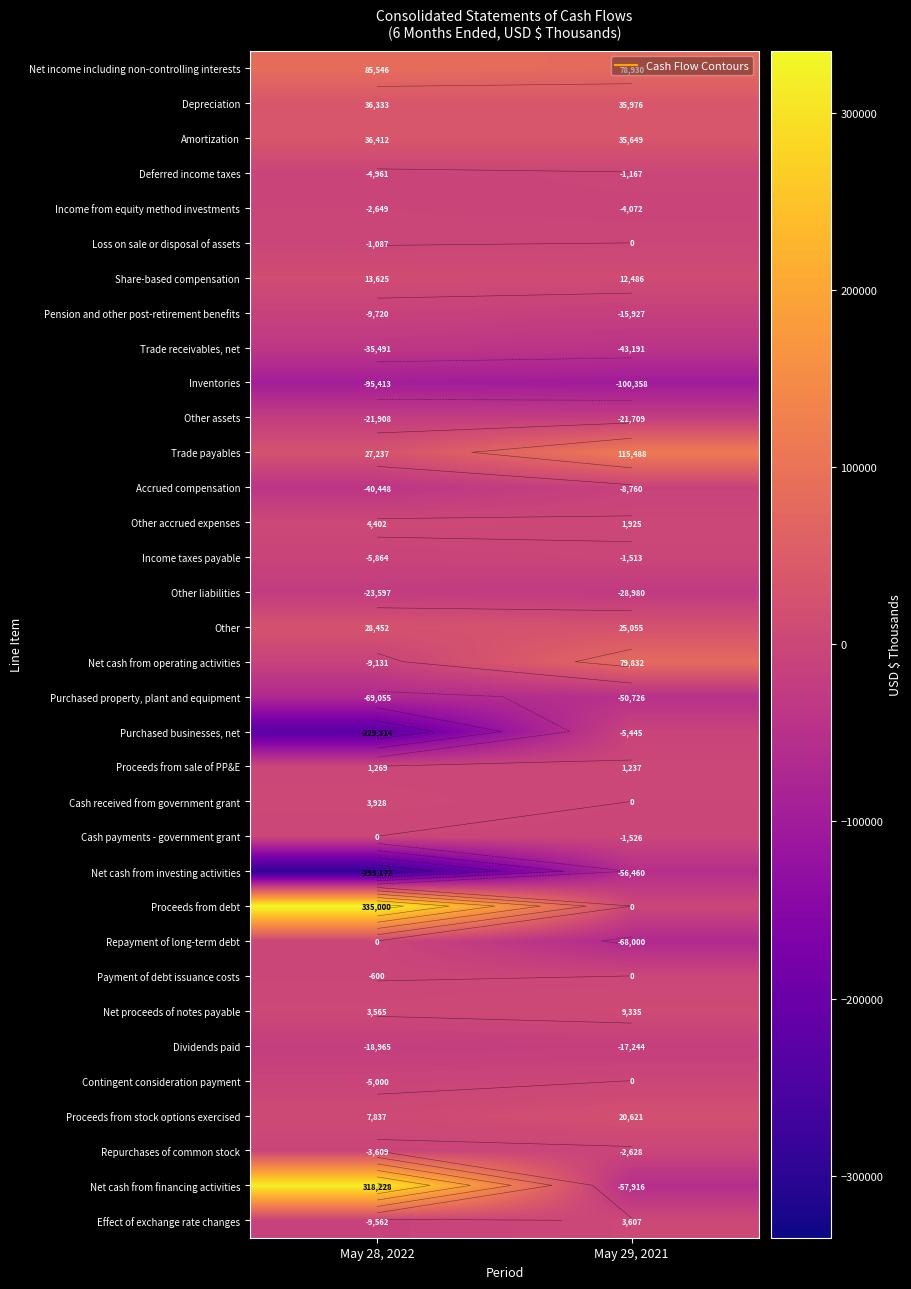

What is the maximum value for Net cash from operating activities?

79832